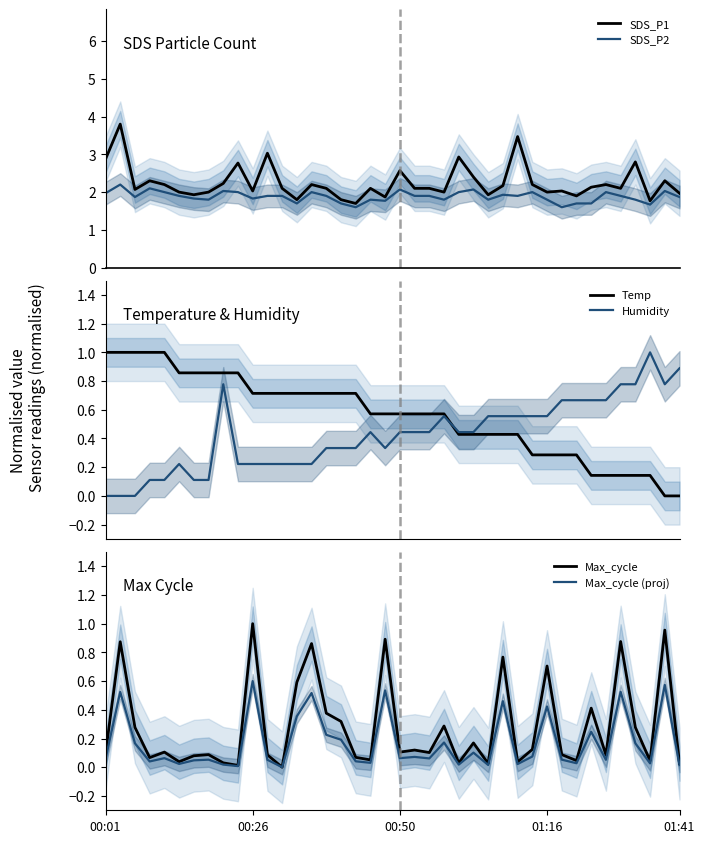

Which series changed the most between 5 and 25?

Temp